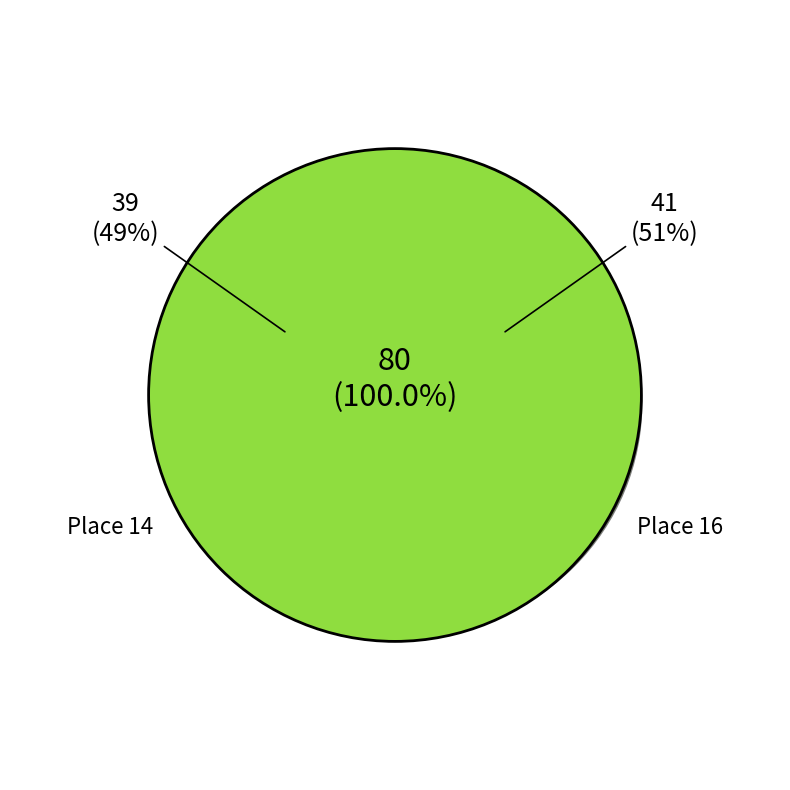

Rank the categories by value from highest to lowest.

16, 14